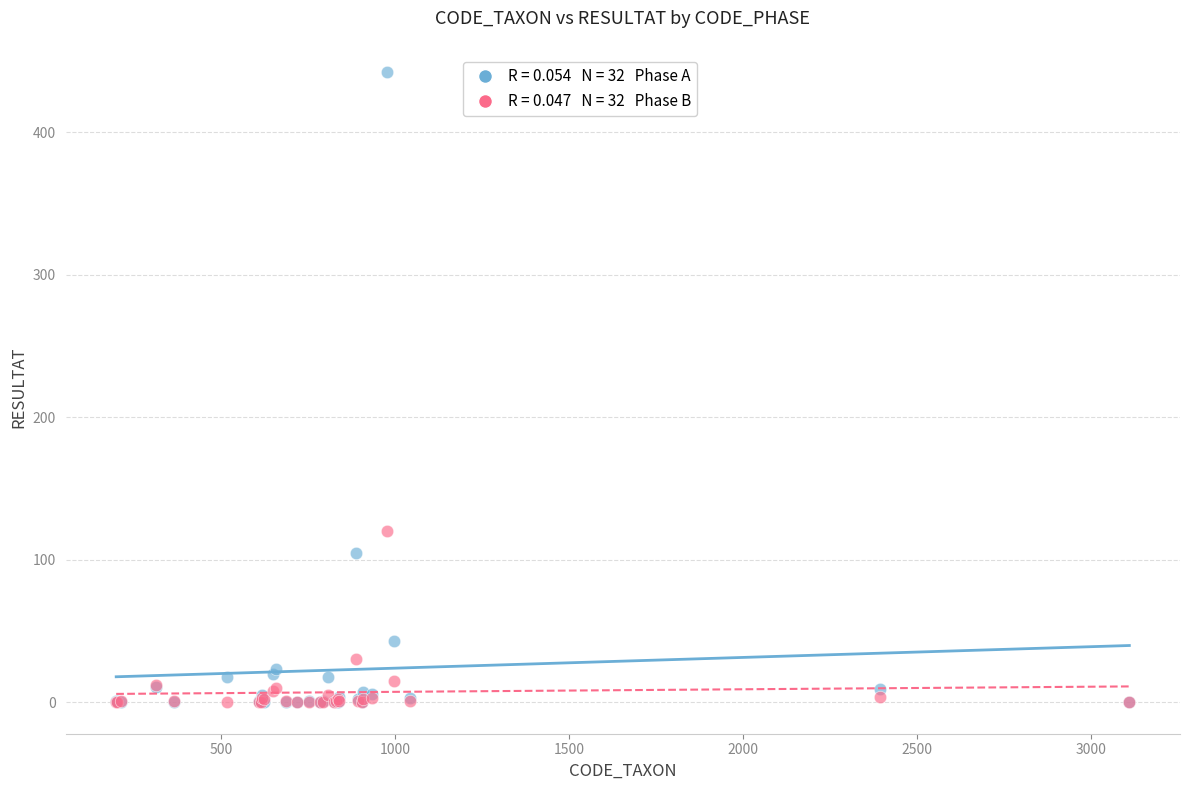

Across all series, what Y value is closest to 221?

120